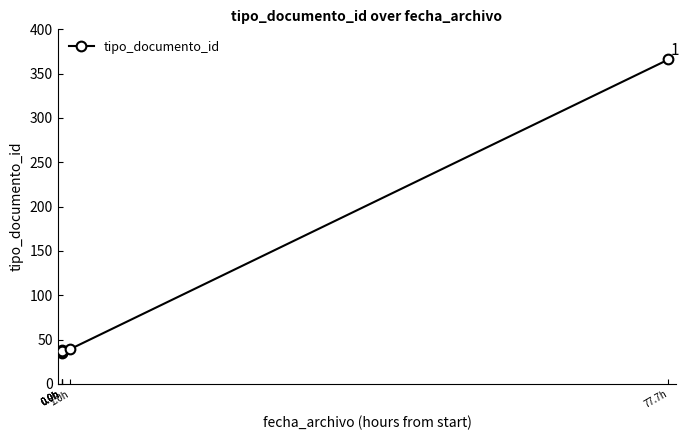

Which category has the lowest value across all series?

0.0h